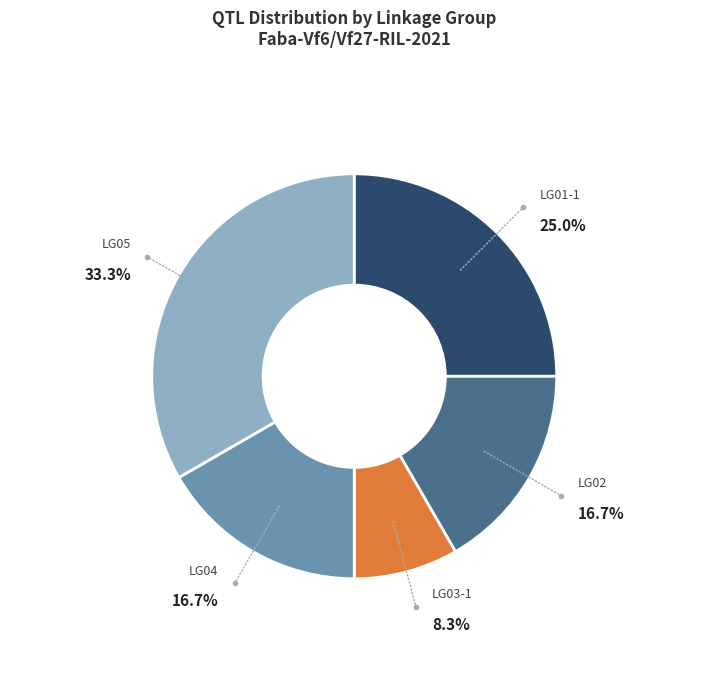

Is there any slice that represents more than half of the pie?

No